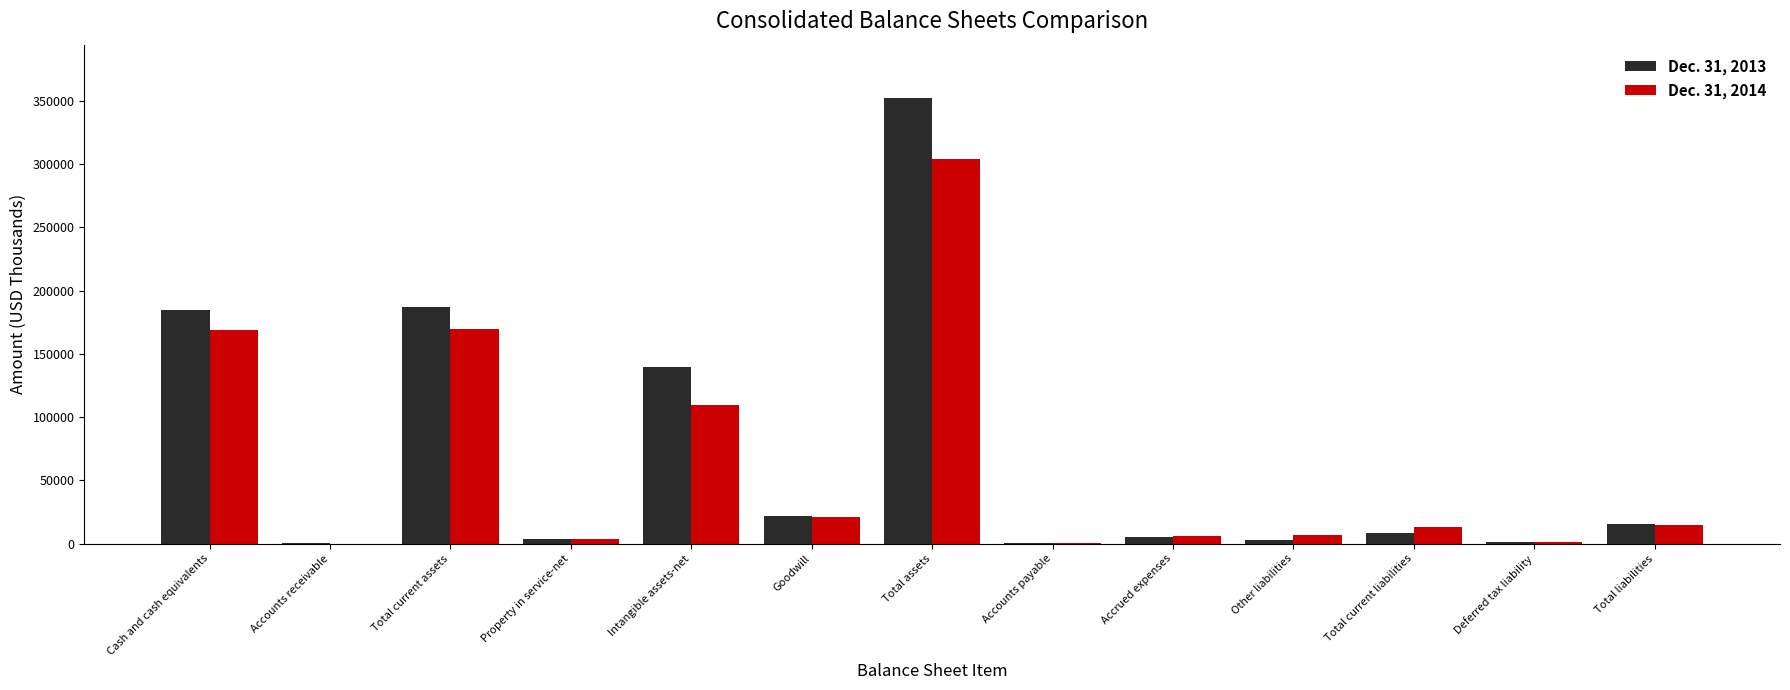

How many distinct data groups are displayed?

2